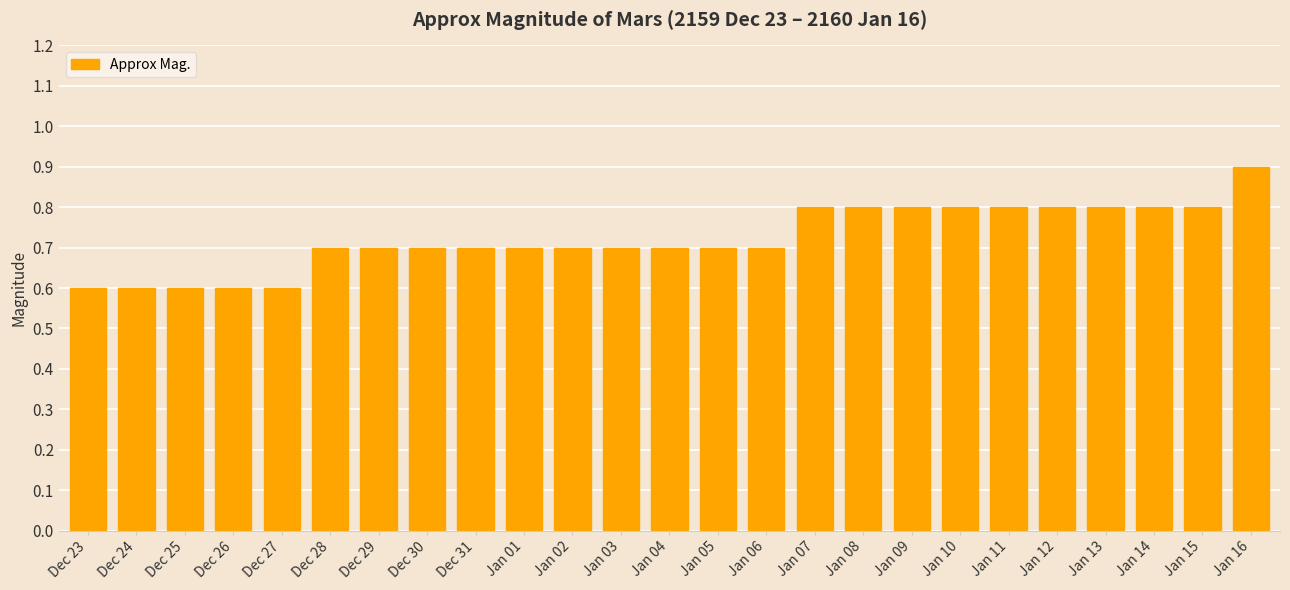

Which category has the highest value across all series?

Jan 16